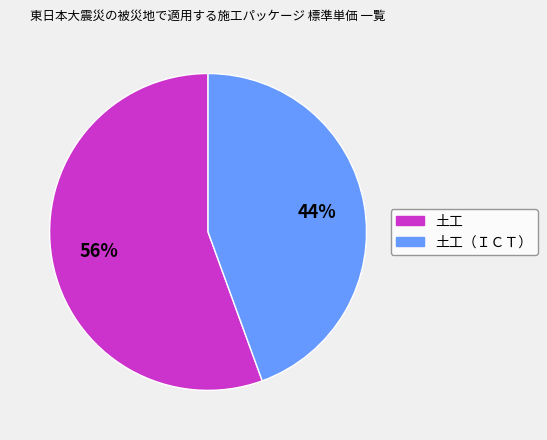

To the nearest percent, what is the average slice percentage?

50%